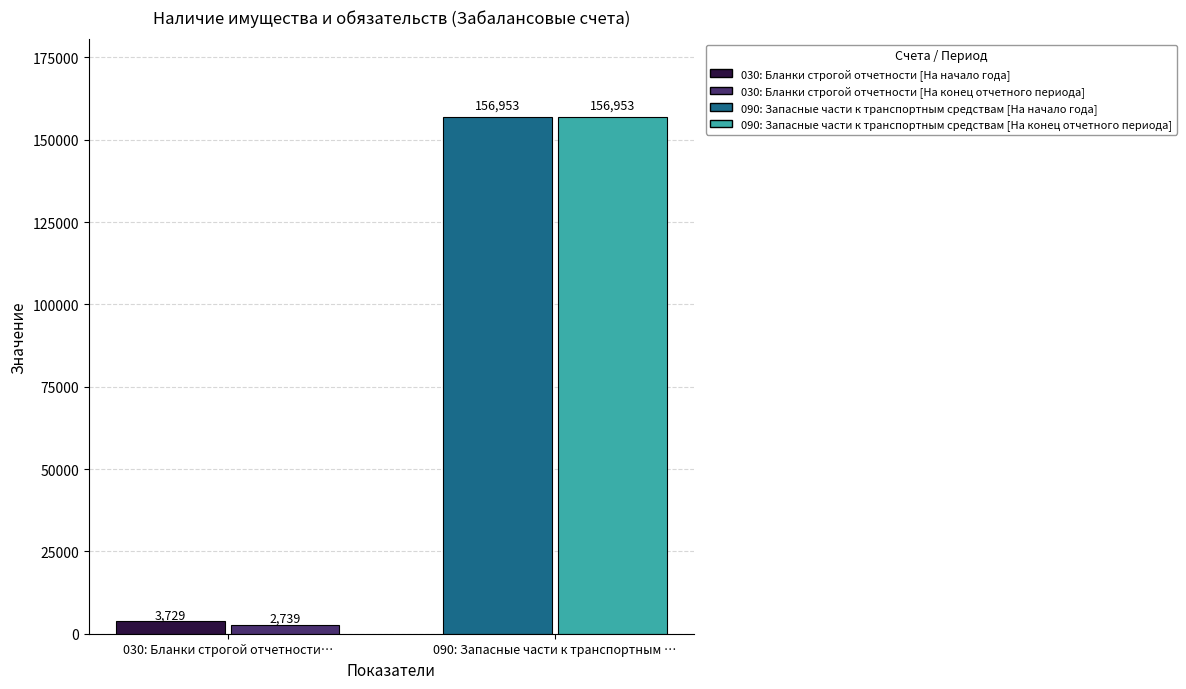

What is the smallest value displayed?

2739.0